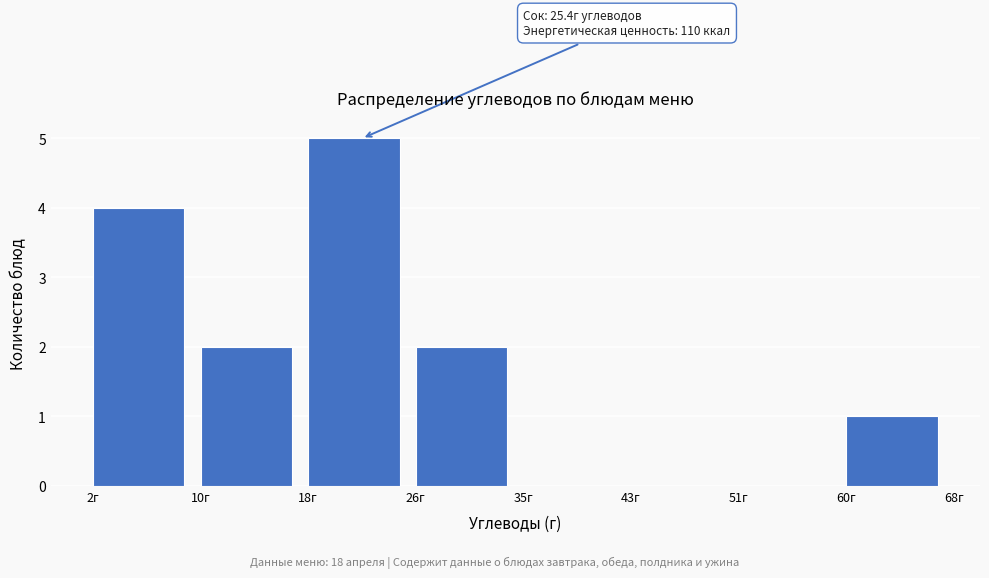

Over which range of the x-axis is the bar tallest?

18 to 26